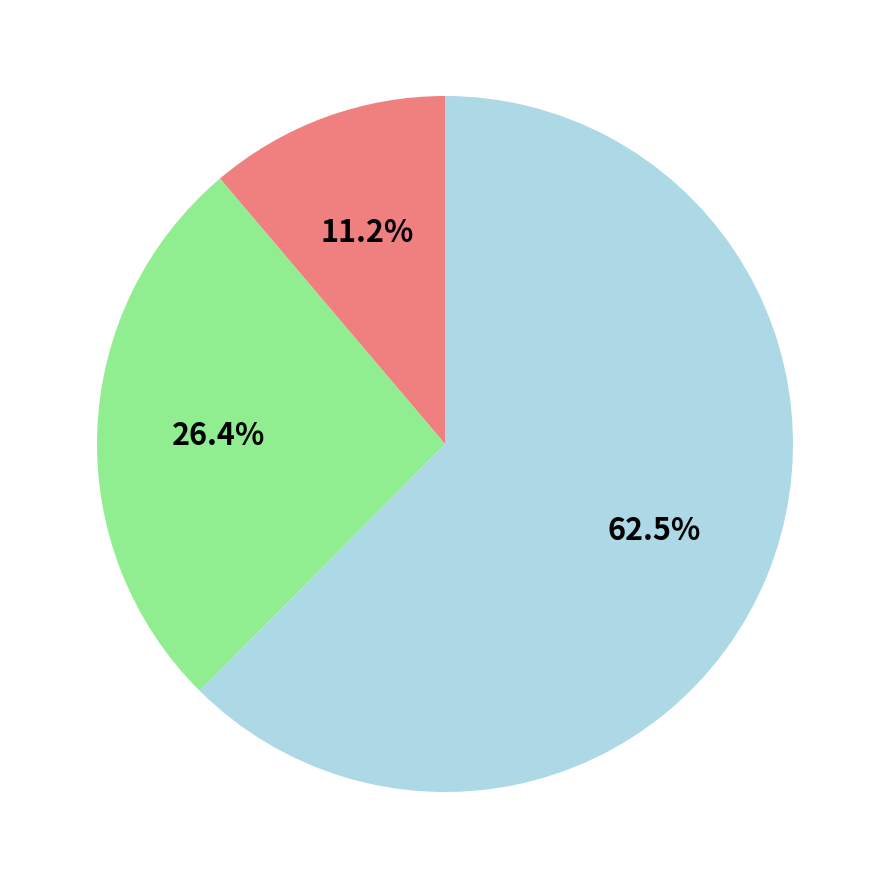

Is there a majority slice in this chart?

Yes